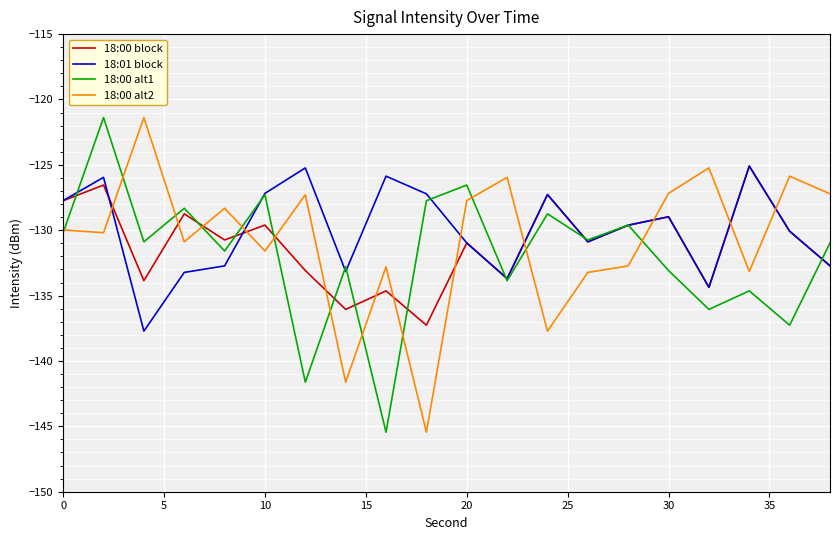

What is the greatest value displayed?

-121.4